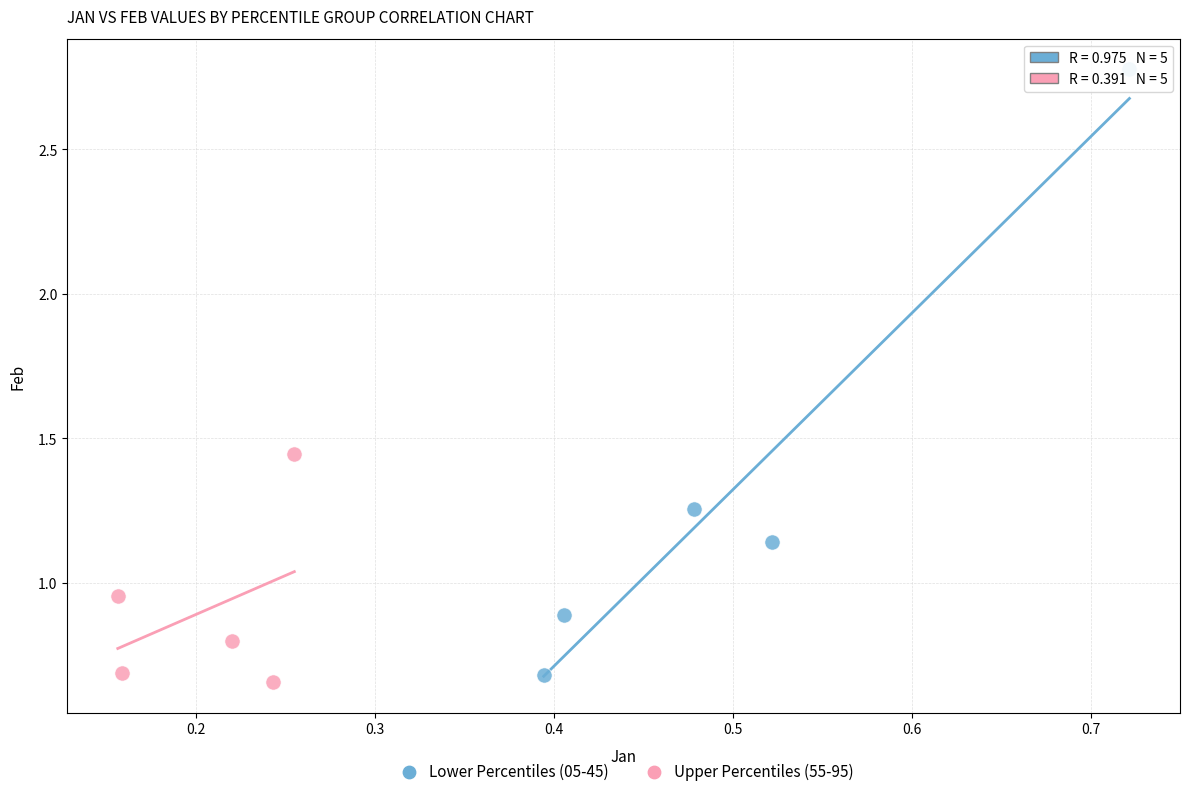

Which series reaches the maximum Y coordinate?

Lower Percentiles (05-45)